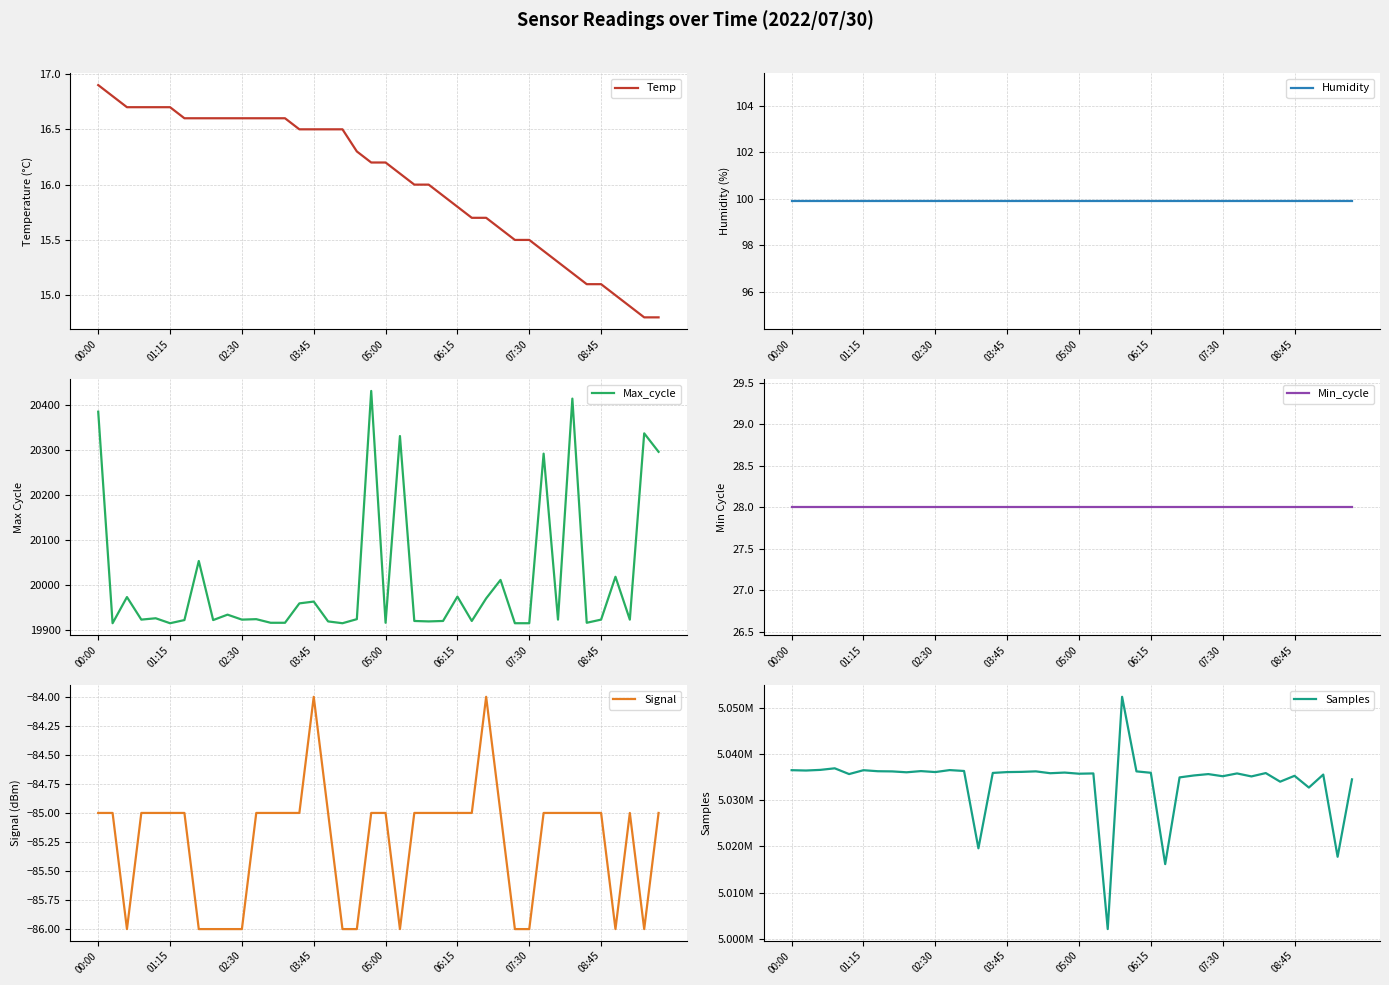

Which category has the highest value in the Temp series?

00:00